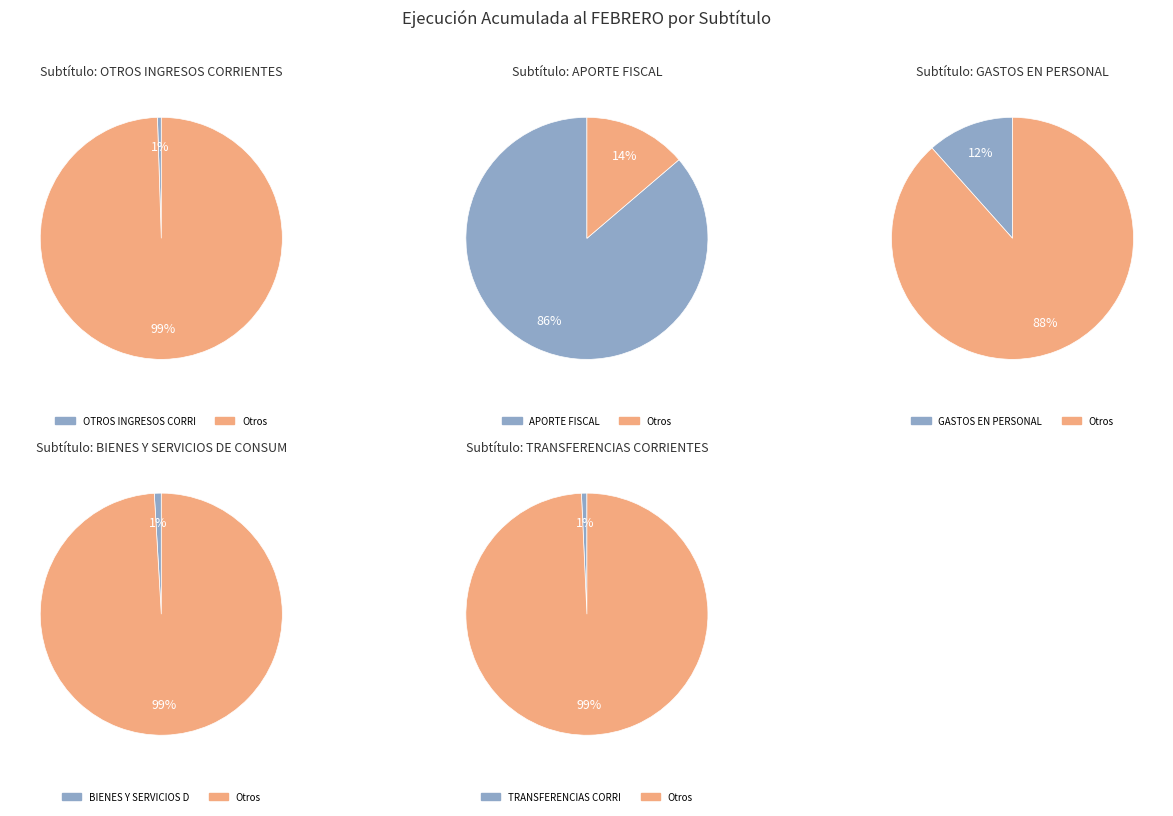

To the nearest percent, what is the combined percentage of TRANSFERENCIAS CORRIENTES and OTROS INGRESOS CORRIENTES?

1%